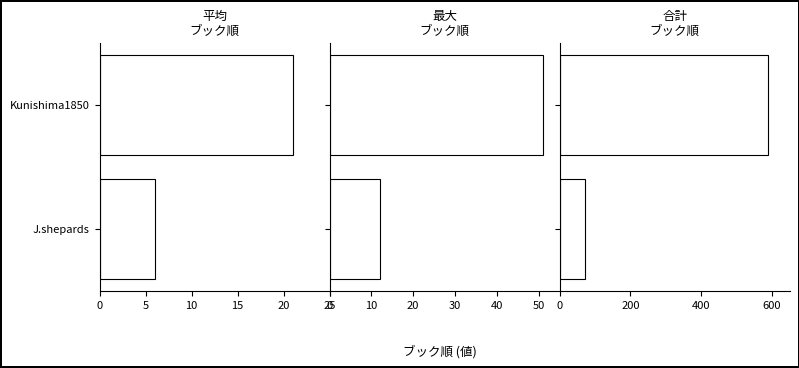

What is the maximum value for 平均ブック順?

21